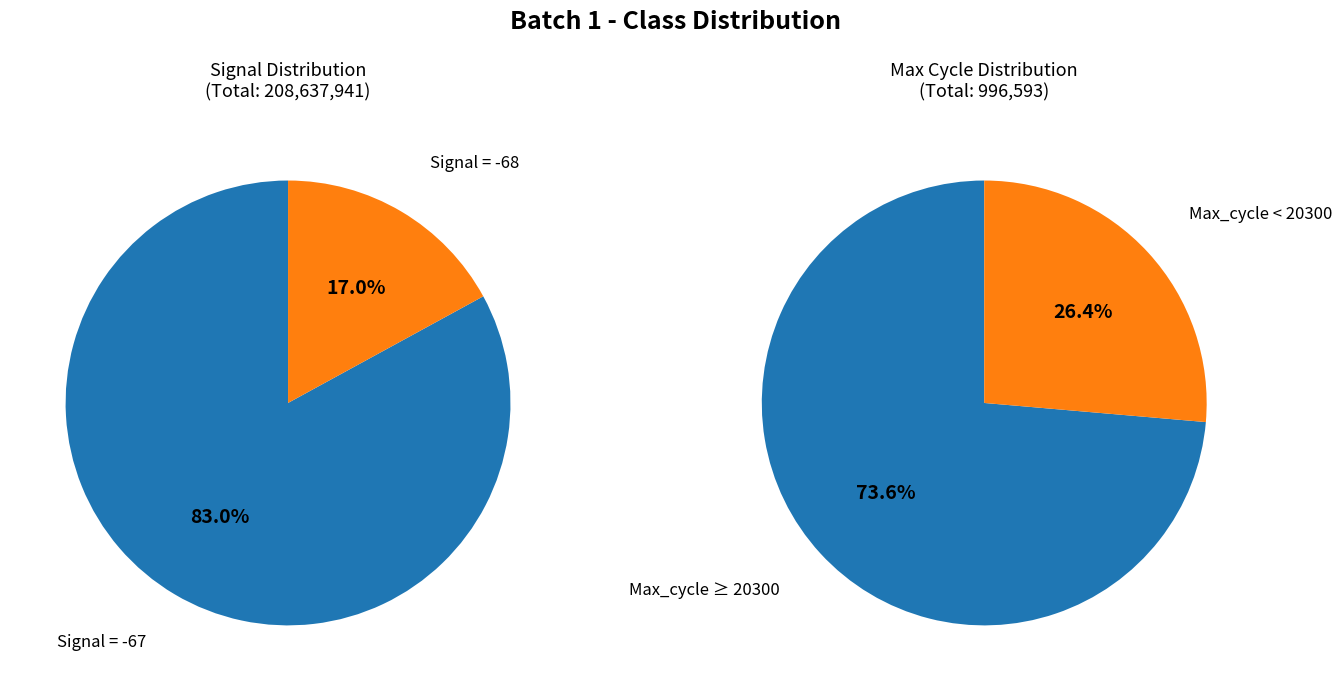

The 34 slice represents 1% of the pie. True or false?

False